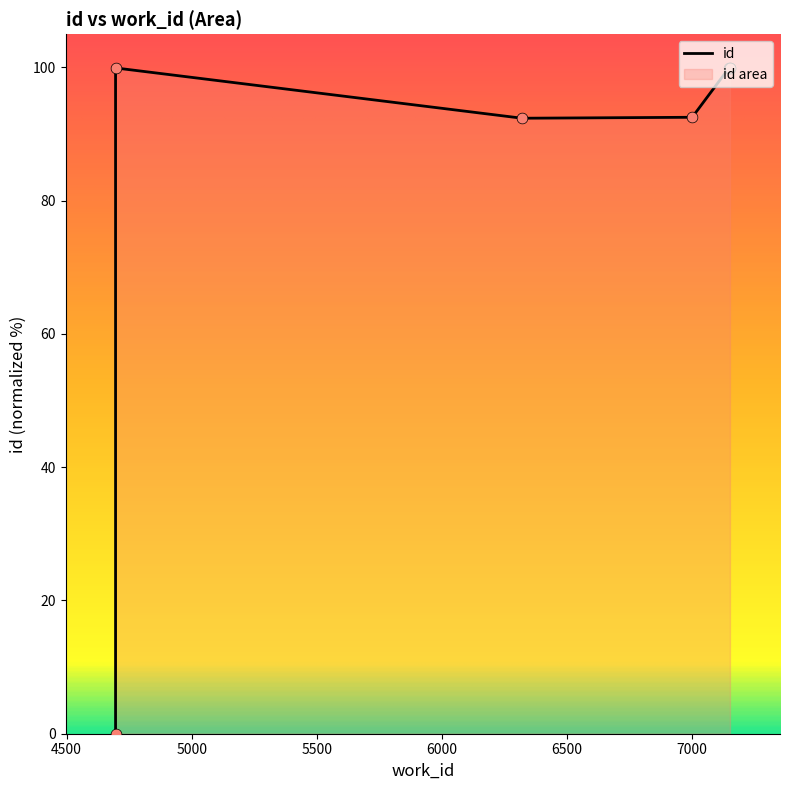

Between 7151 and 4696, which is larger?

7151